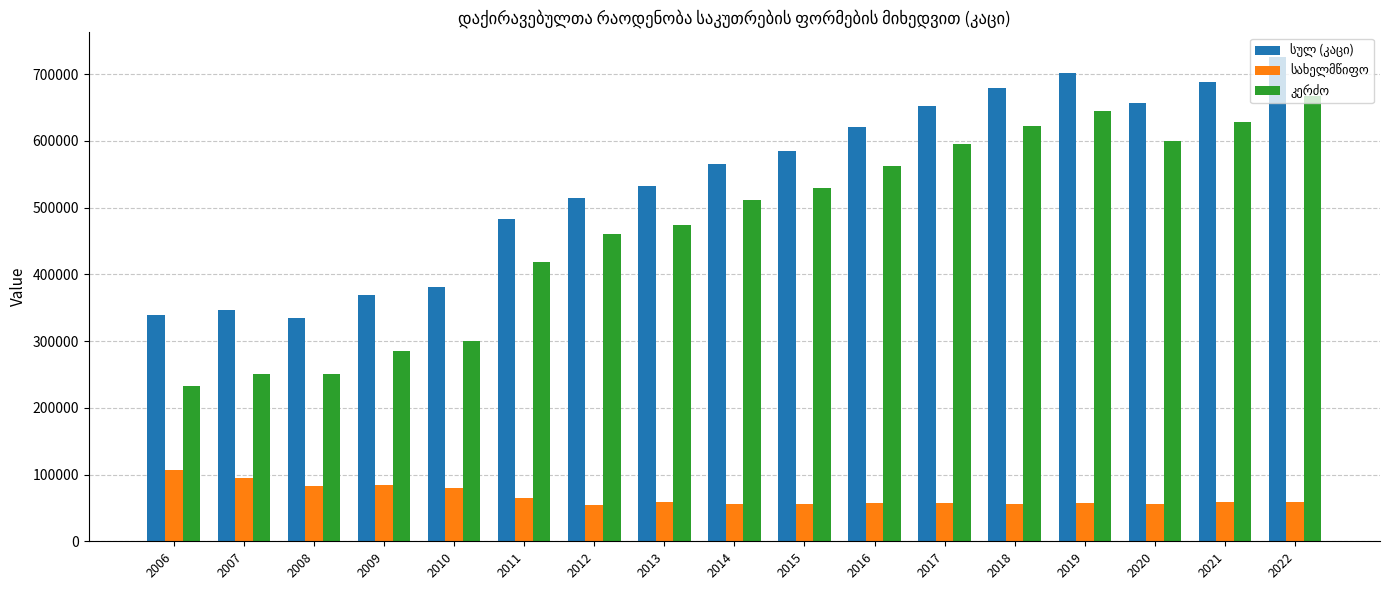

What is the spread (max minus min) of values at 2012?

459981